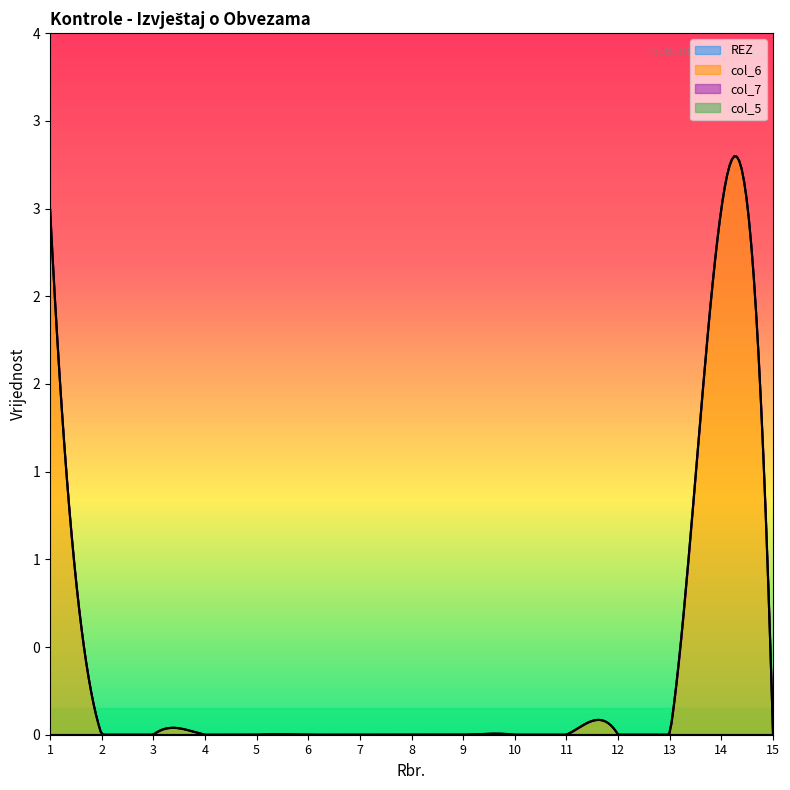

What is the difference between the maximum and minimum values in the col_6 series?

3